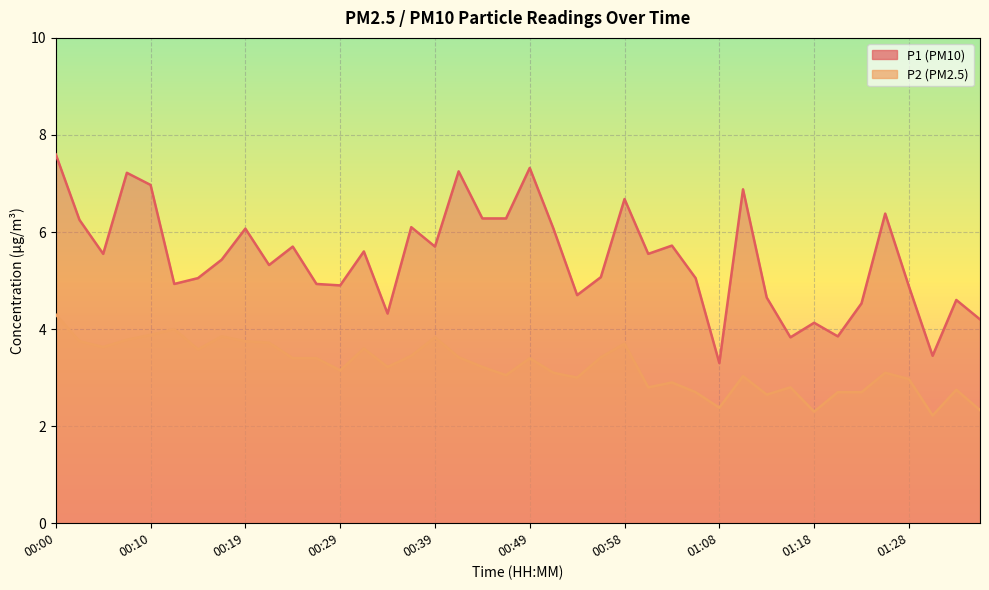

At how many categories does at least one series exceed 5?

25